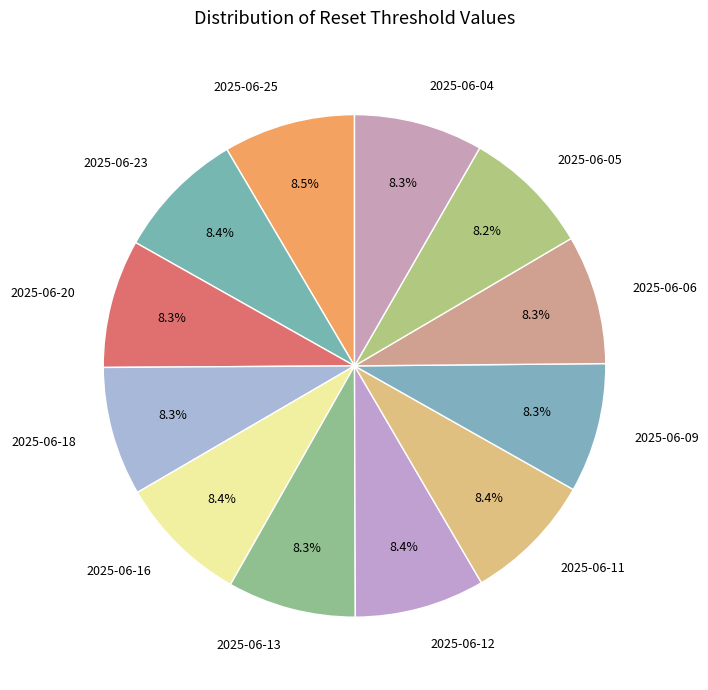

What is the ratio of the value at 2025-06-12 to the value at 2025-06-18?

1.0